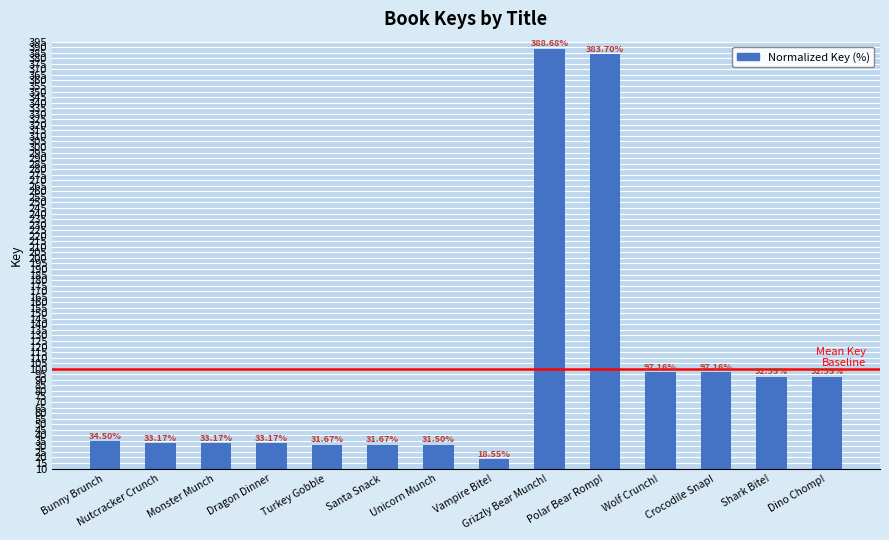

What is the maximum value shown in the chart?

388.7